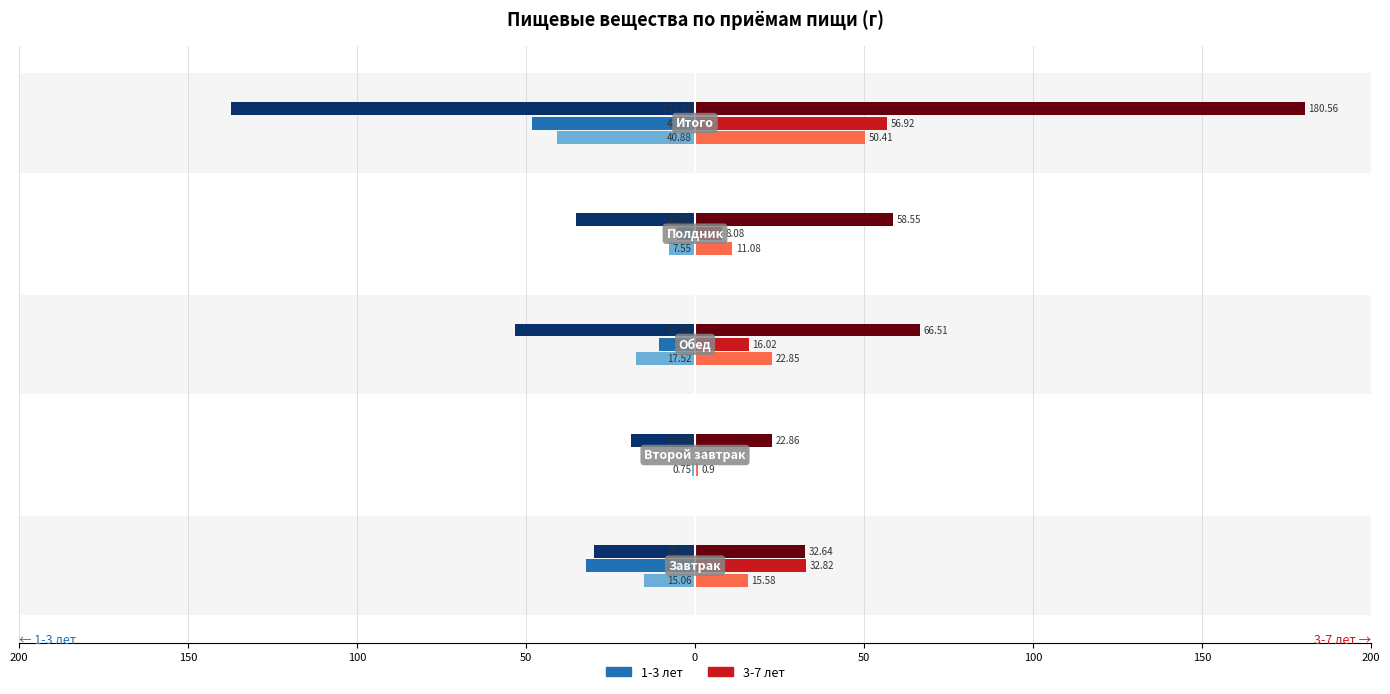

How many bars are there in each group?

6